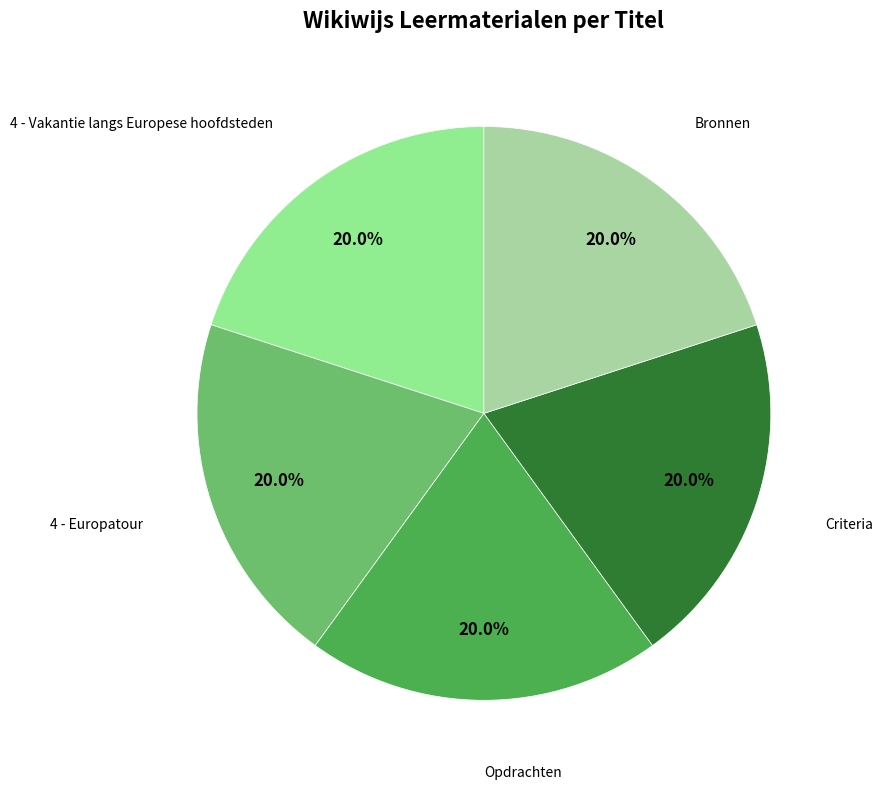

Does any single category account for the majority?

No